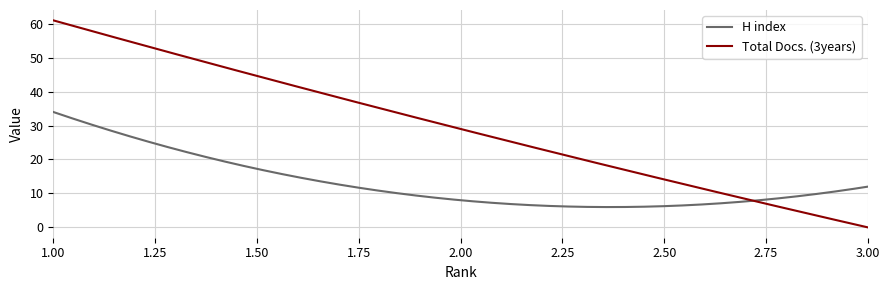

Which series has the largest total across all categories?

Total Docs. (3years)